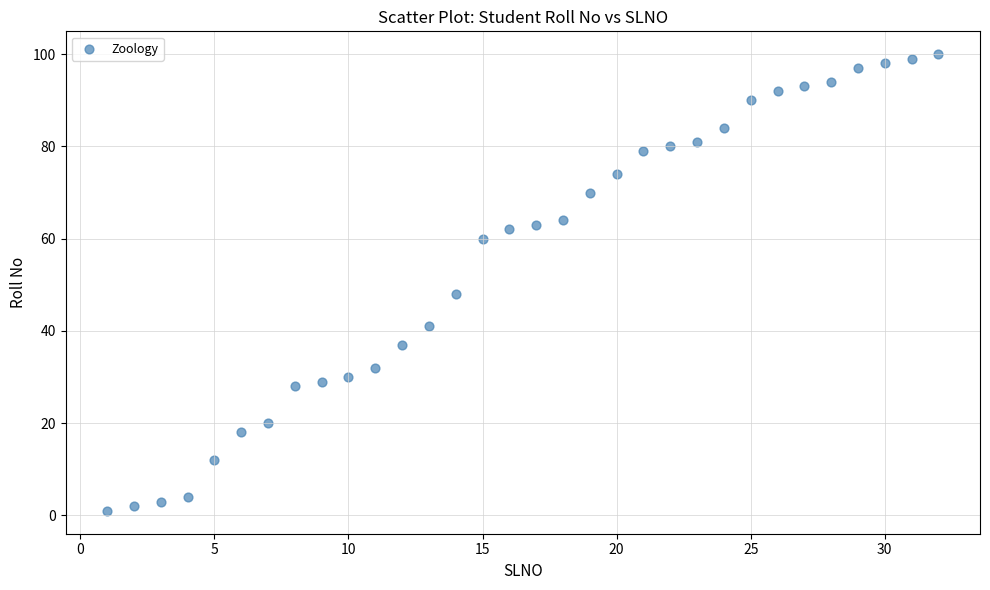

What Y value in the scatter plot is closest to 50?

48